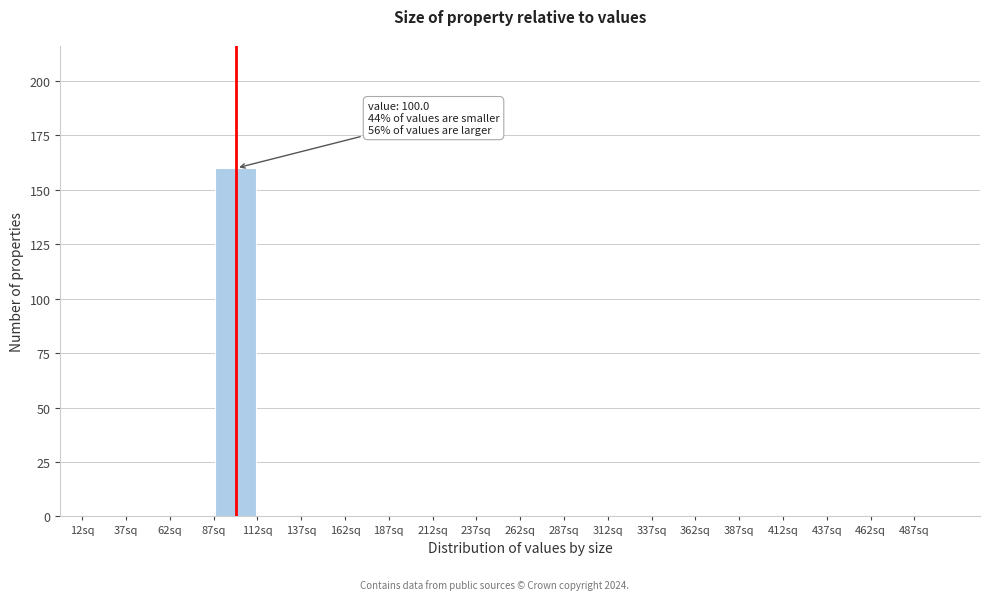

Over which range of the x-axis is the bar tallest?

87 to 112